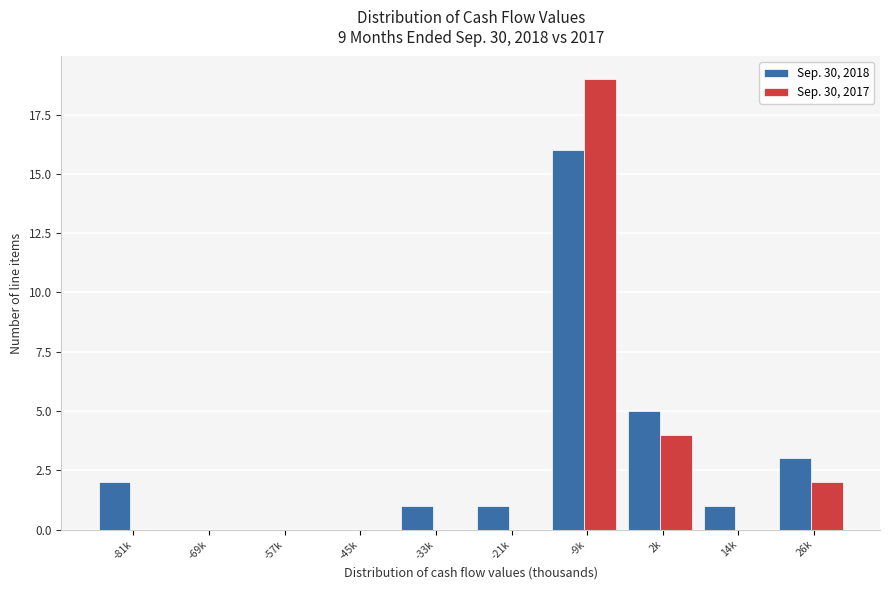

Reading left to right, what are all the values shown in this chart?

Sep. 30, 2018: -81k=2	-69k=0	-57k=0	-45k=0	-33k=1	-21k=1	-9k=16	2k=5	14k=1	26k=3
Sep. 30, 2017: -81k=0	-69k=0	-57k=0	-45k=0	-33k=0	-21k=0	-9k=19	2k=4	14k=0	26k=2